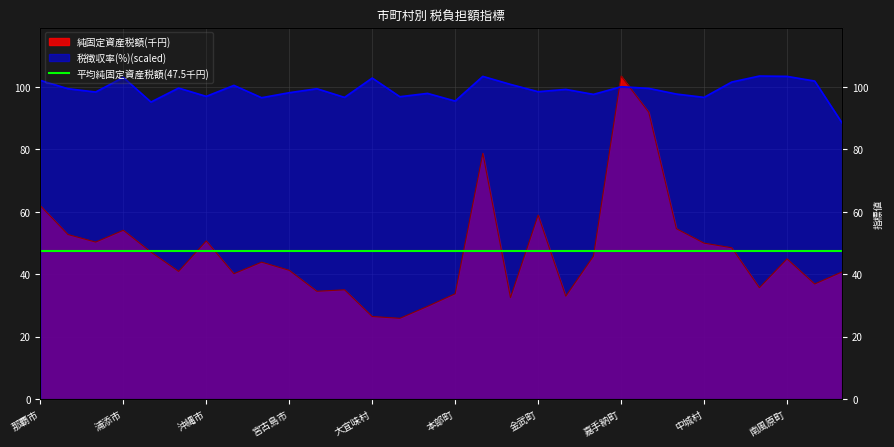

What is the spread (max minus min) of values at 北中城村?

43.2